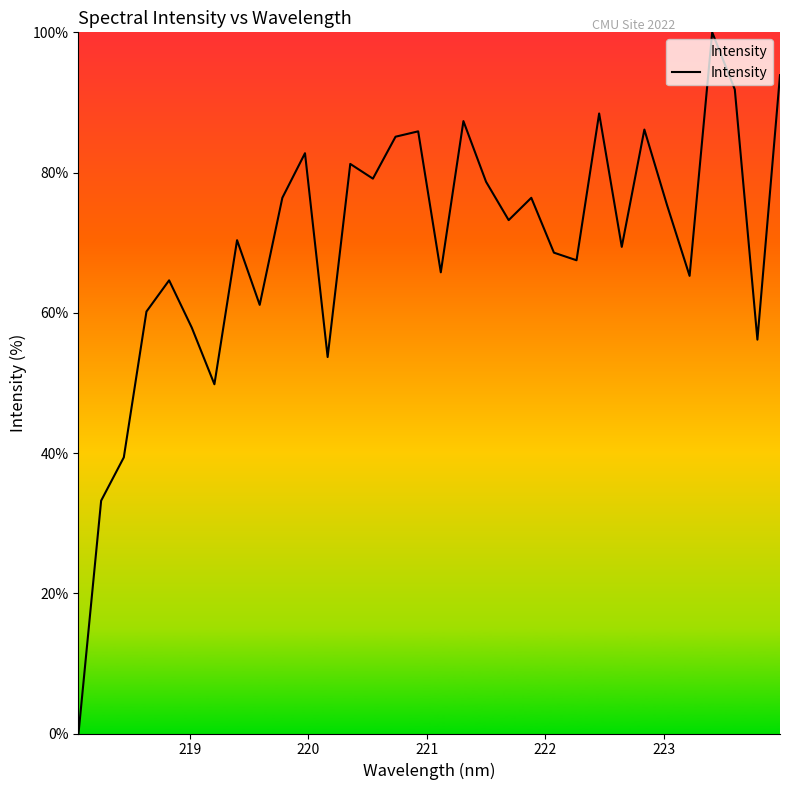

What is the maximum value shown in the chart?

100.0